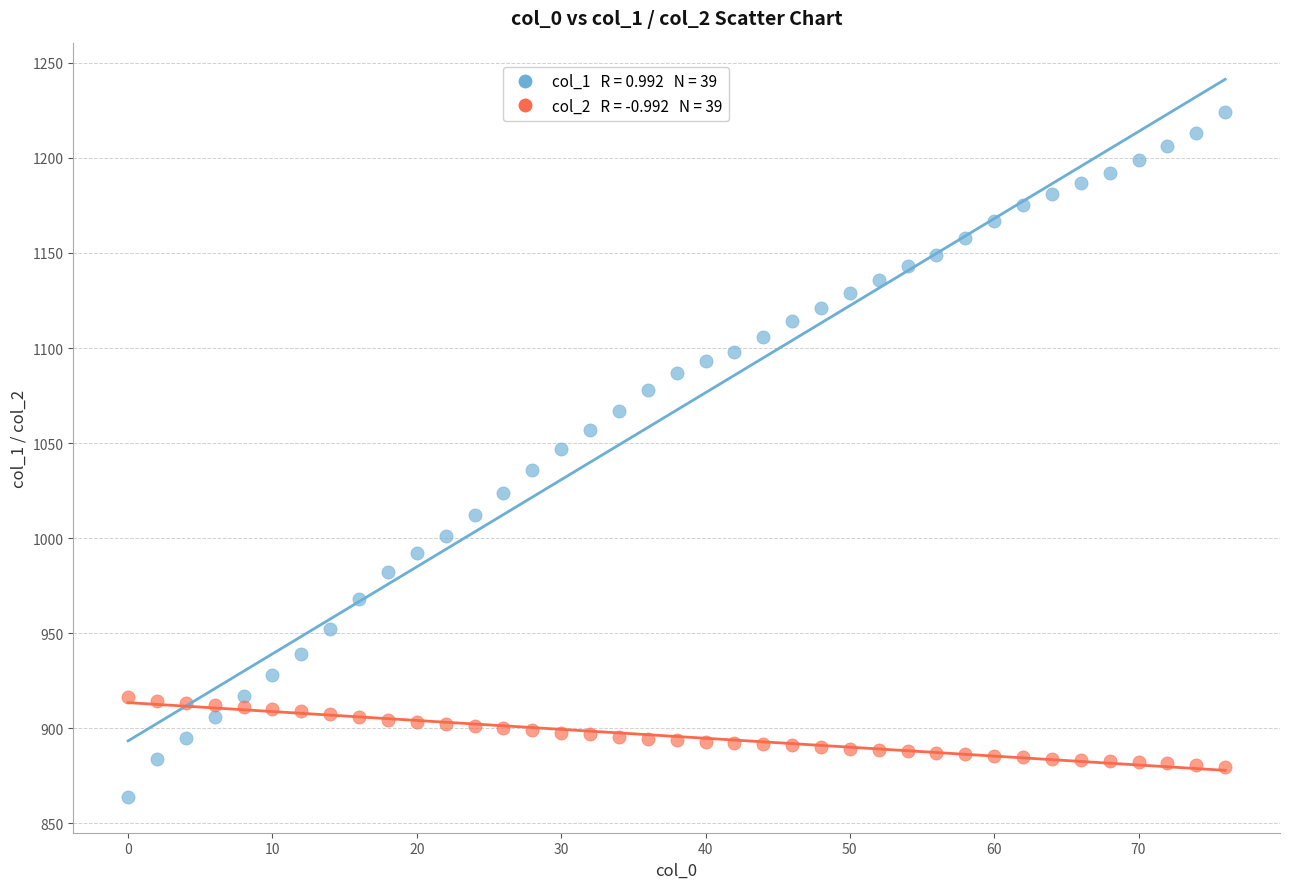

Across all data points, what is the range of Y values (max minus min)?

360.0